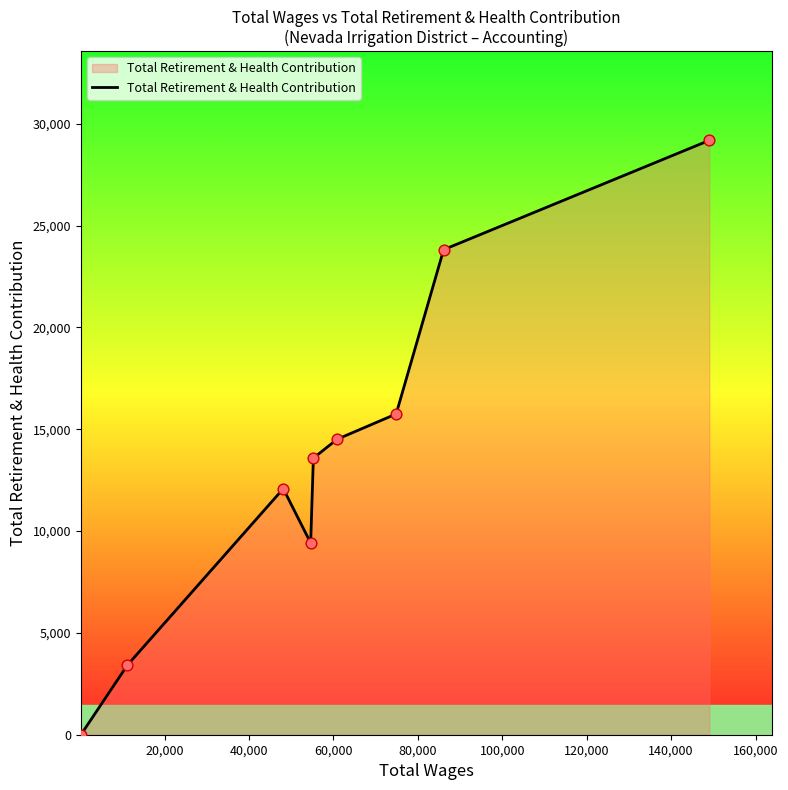

What is the maximum value shown in the chart?

29181